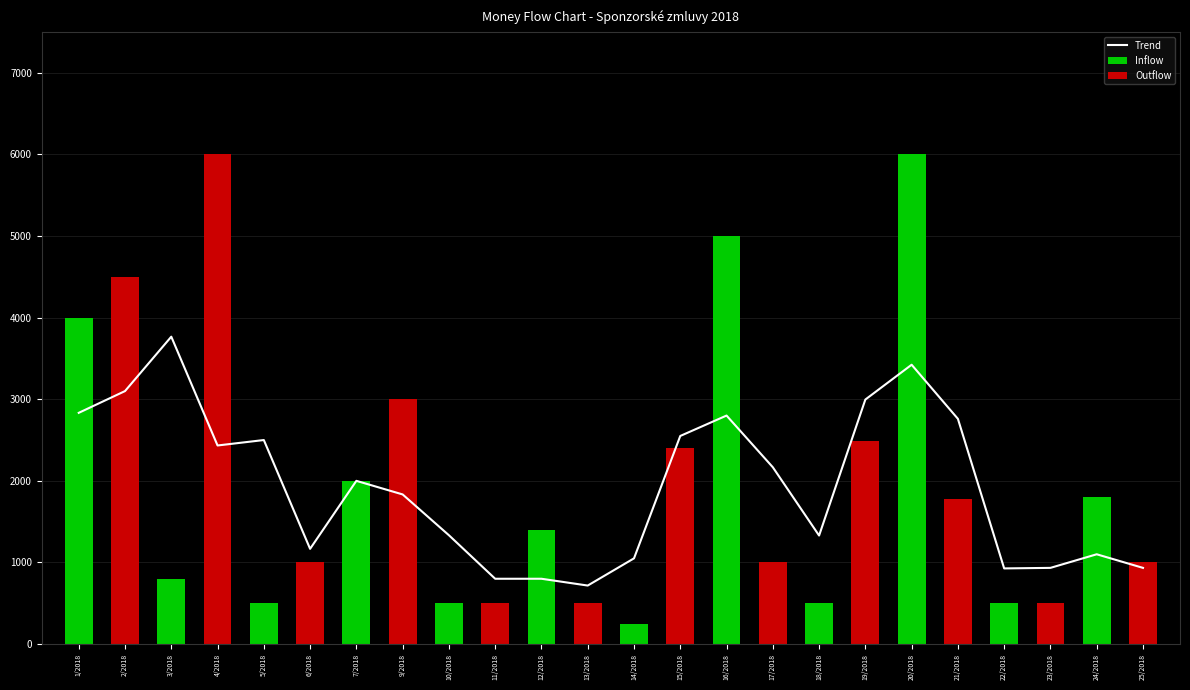

List the labels in order of value, largest first.

4/2018, 20/2018, 16/2018, 2/2018, 1/2018, 9/2018, 19/2018, 15/2018, 7/2018, 24/2018, 21/2018, 12/2018, 6/2018, 17/2018, 25/2018, 3/2018, 5/2018, 10/2018, 11/2018, 13/2018, 18/2018, 22/2018, 23/2018, 14/2018